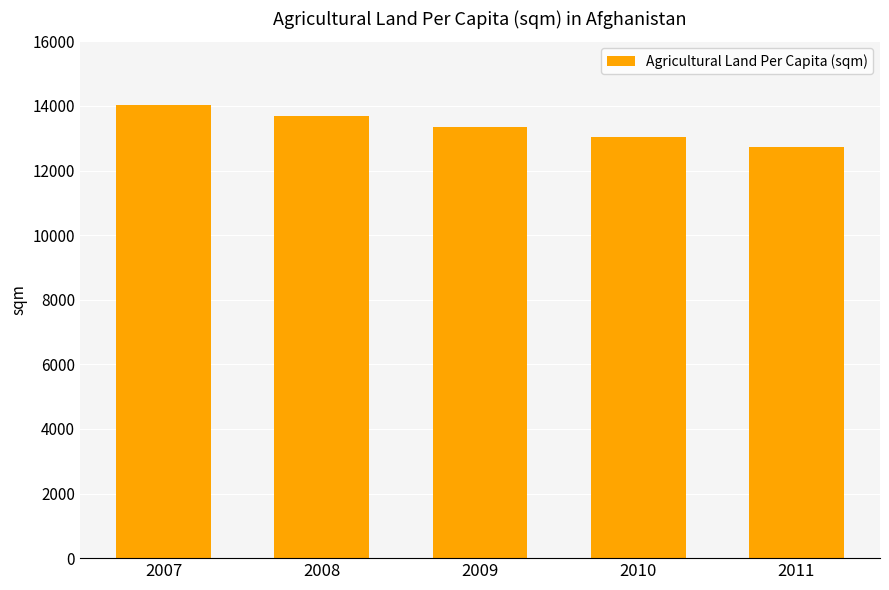

Which category has the highest value across all series?

2007